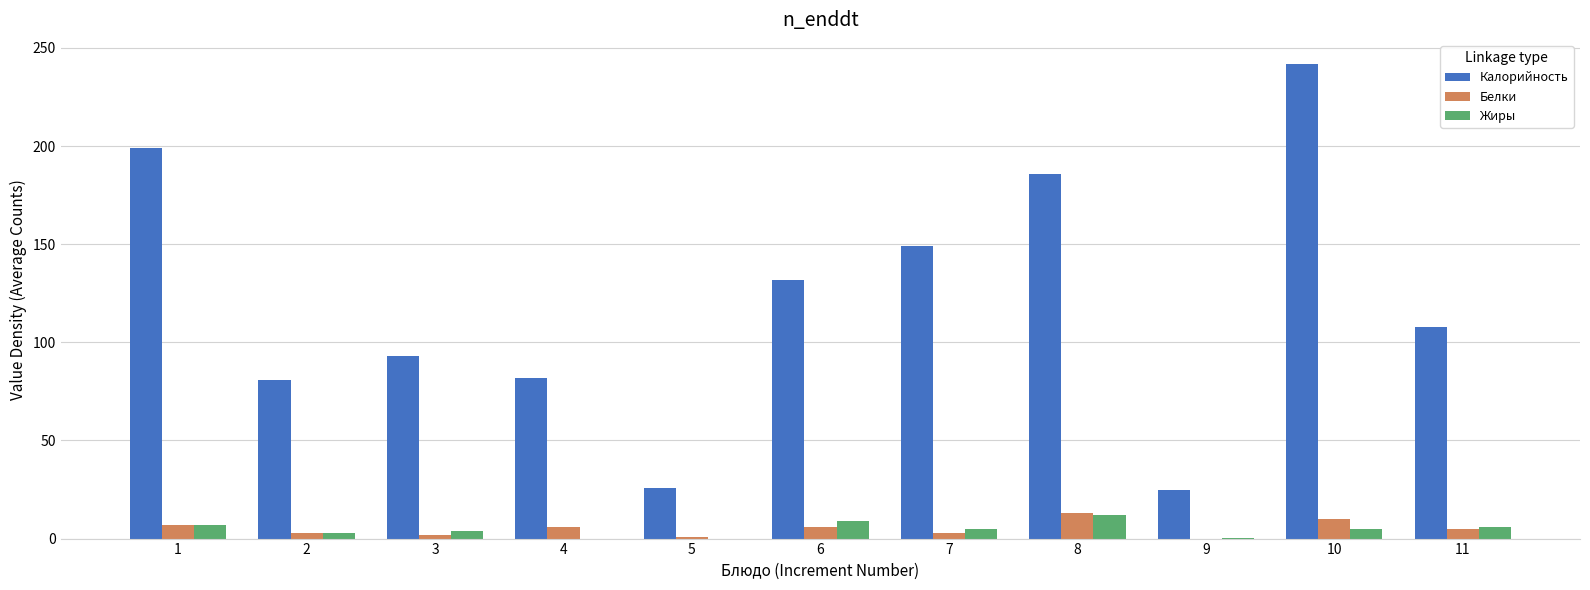

Which label corresponds to the largest value in the chart?

10